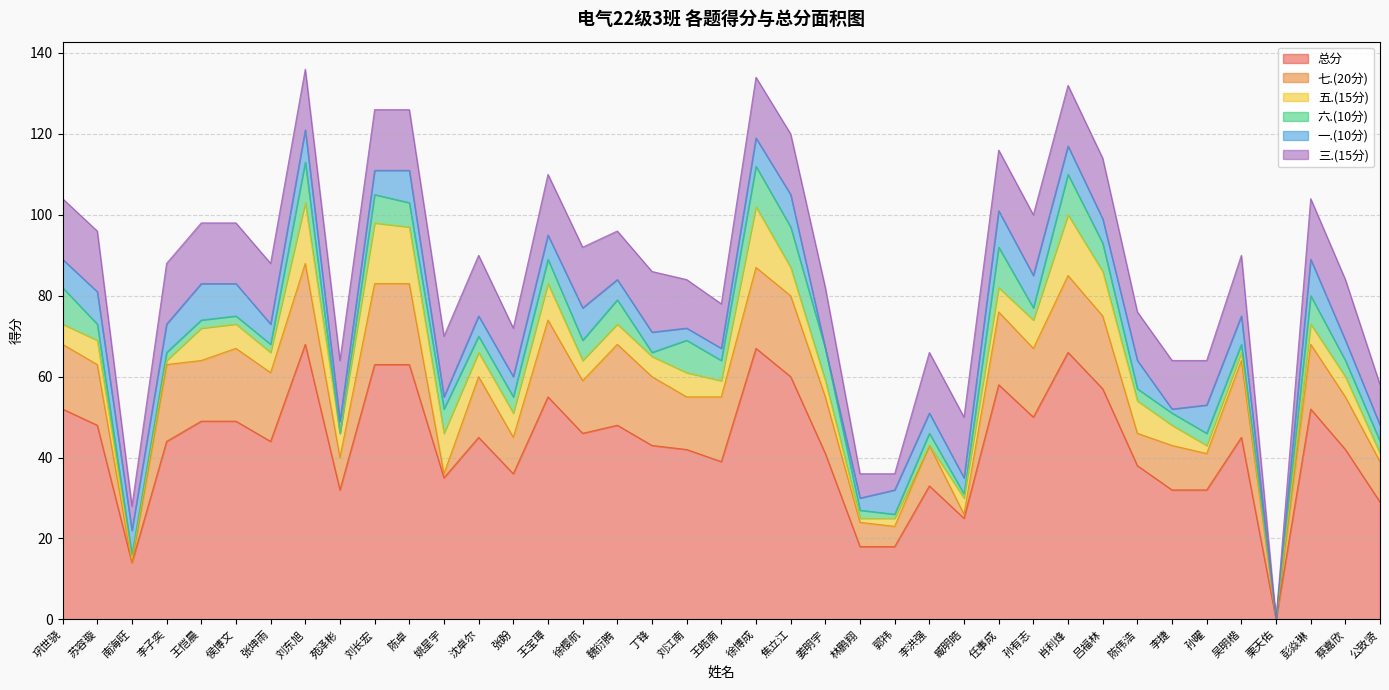

At 徐博成, list the series in order from smallest to largest.

一.(10分), 六.(10分), 五.(15分), 三.(15分), 七.(20分), 总分